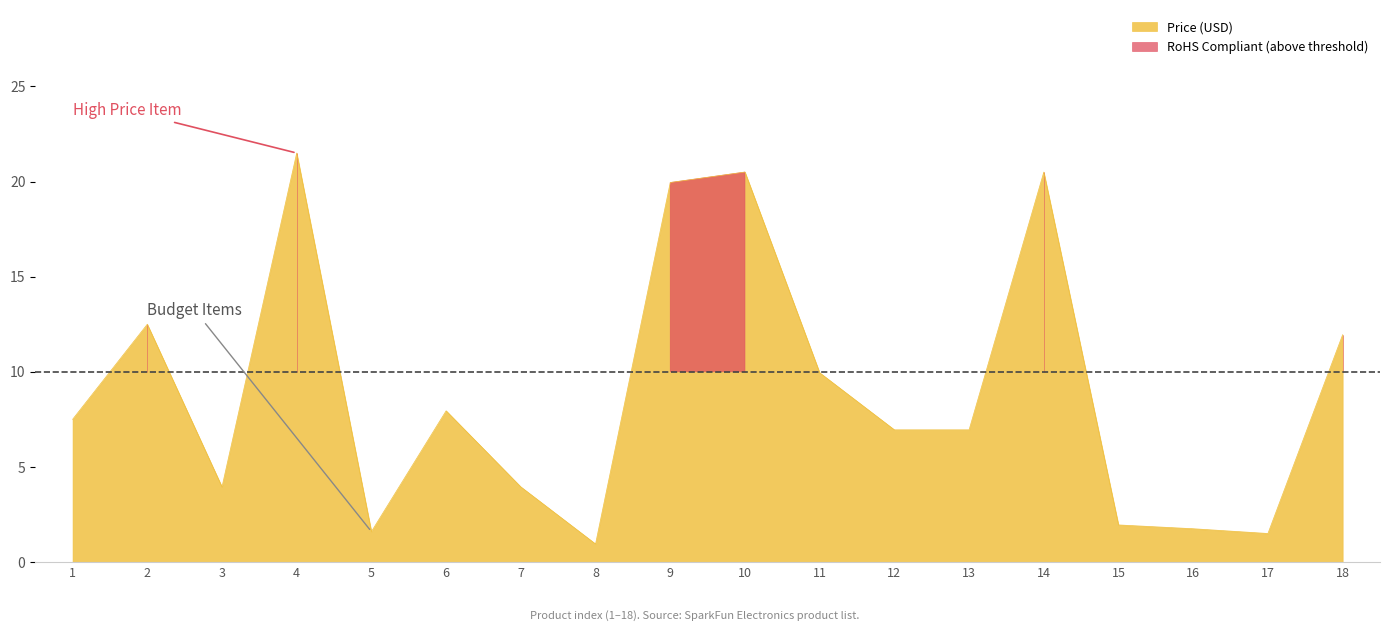

What is the difference between the second highest and second lowest values?

19.0